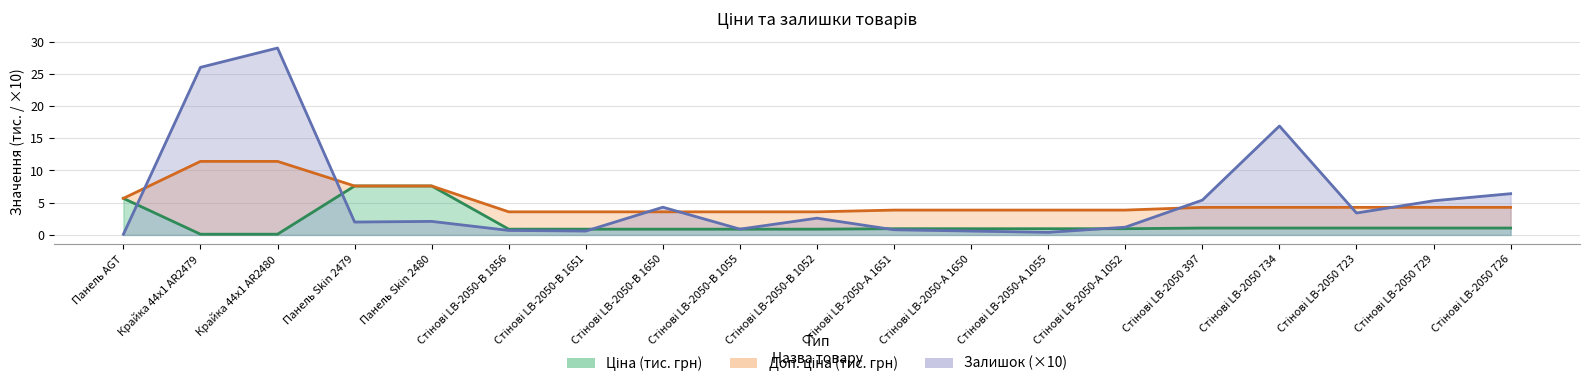

What are all the series names shown in the legend?

Ціна, Доп. ціна, Залишок